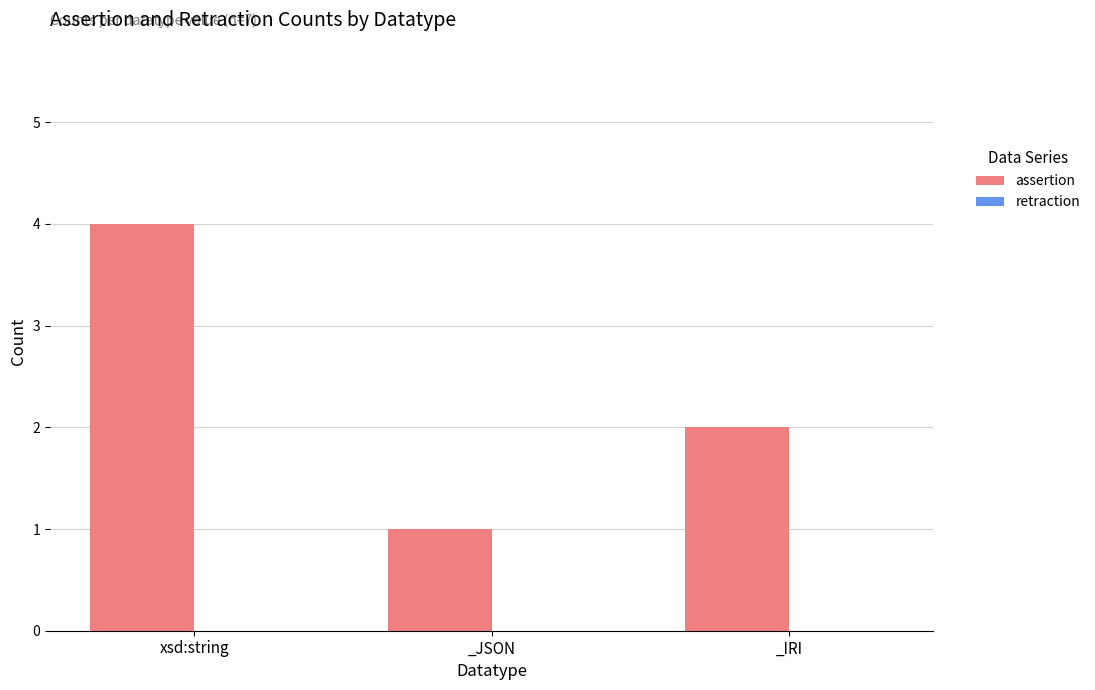

What is the label of the 1st bar from the left?

xsd:string